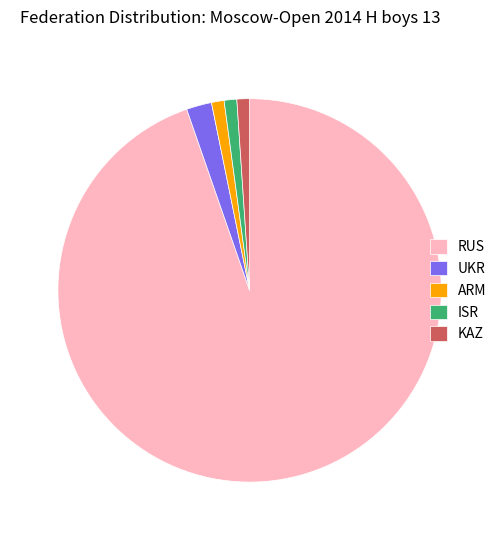

How many segments does this pie chart have?

5